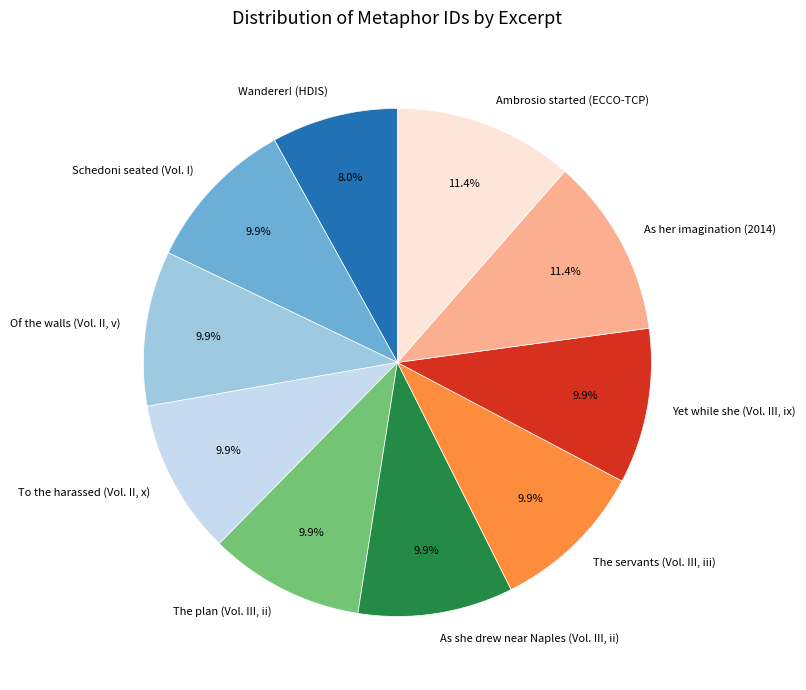

Is there a majority slice in this chart?

No